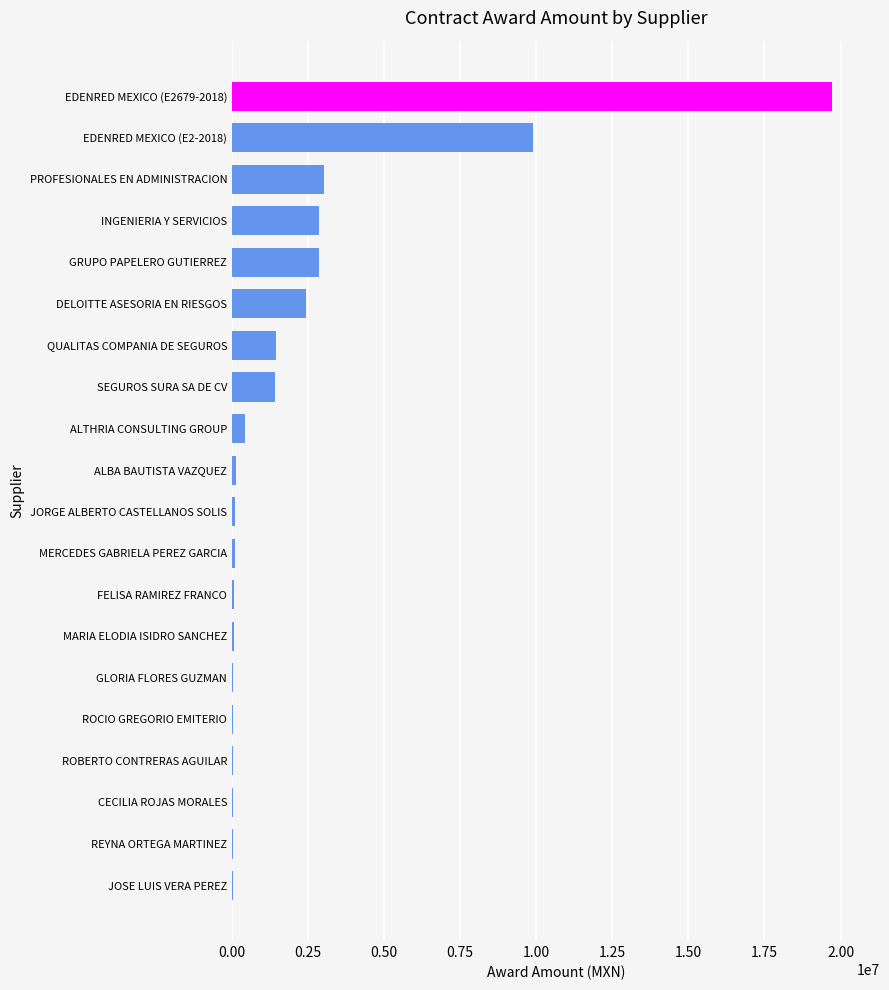

At which category does the chart reach its peak across all series?

EDENRED MEXICO (E2679-2018)